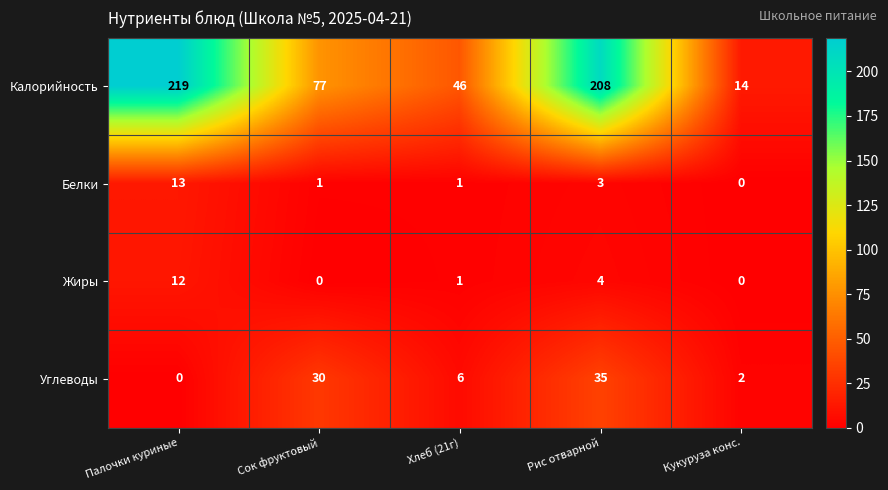

Which label corresponds to the largest value in the chart?

Палочки куриные